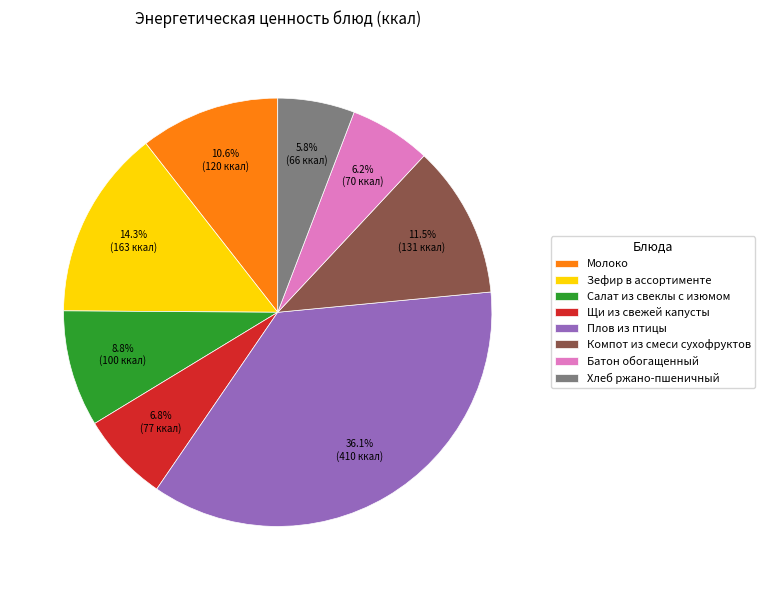

Combined, what portion of the pie is Салат из свеклы с изюмом and Щи из свежей капусты?

15.6%